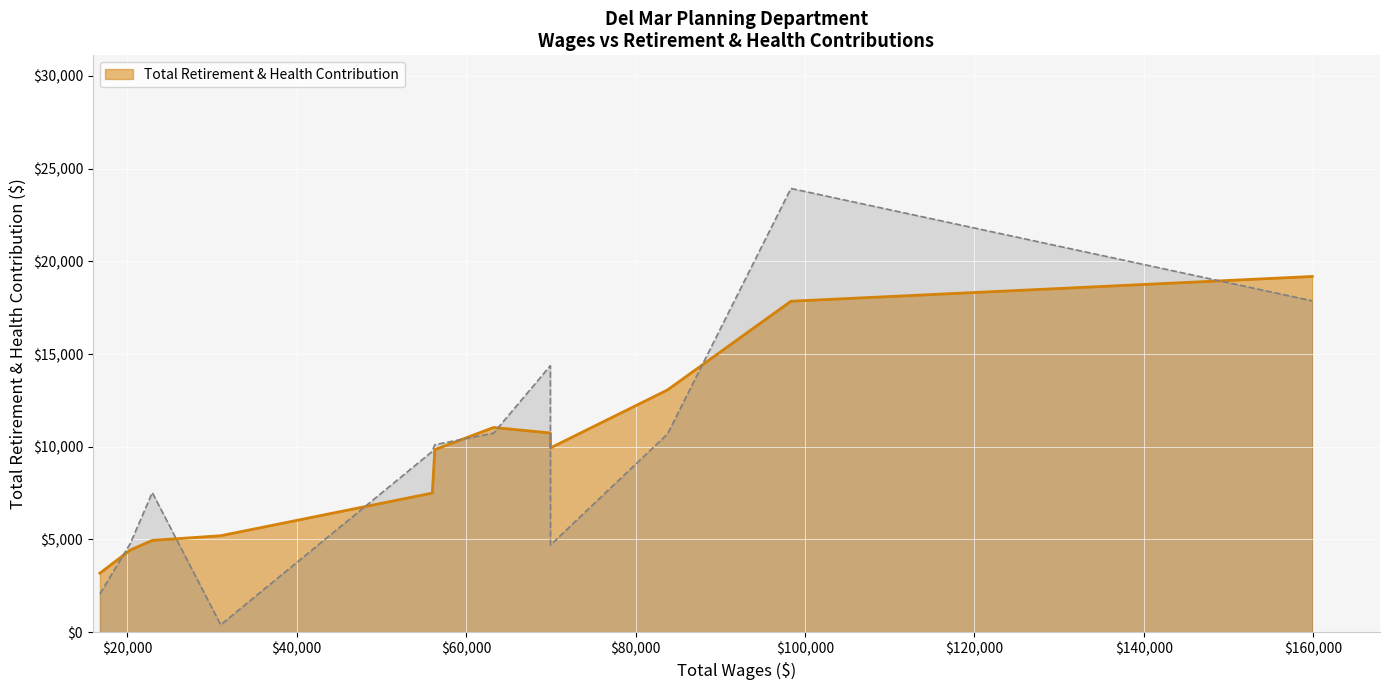

How many lines are shown in the chart?

1